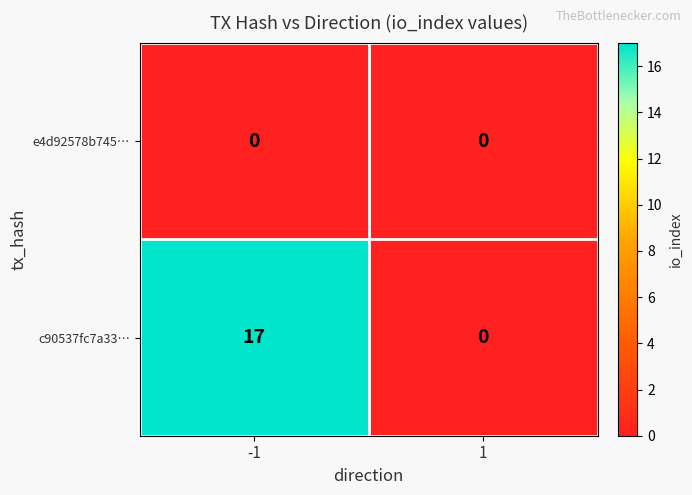

Which series changed the most between -1 and 1?

c90537fc7a33…